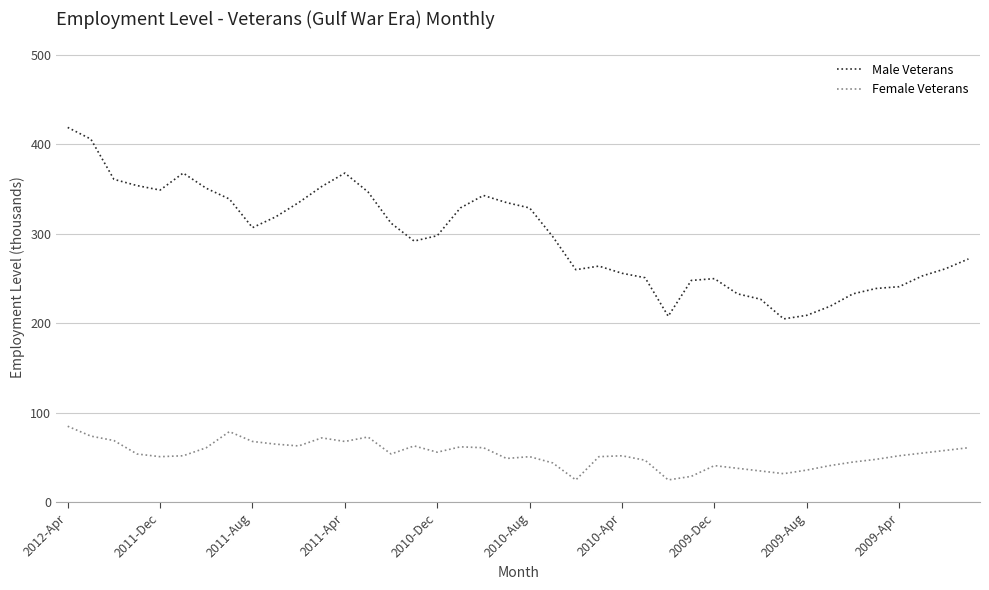

What is the difference between the maximum and minimum values in the Male Veterans series?

214